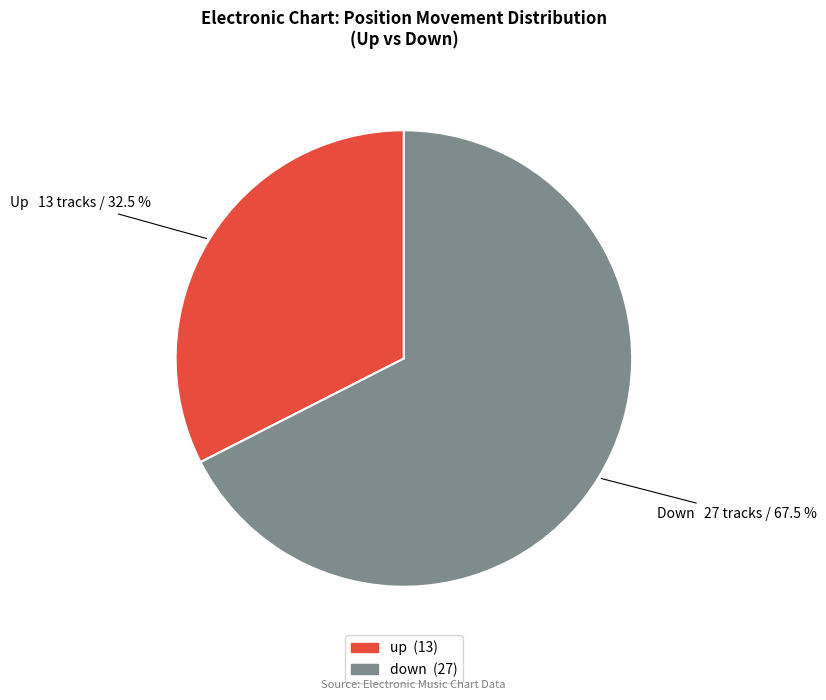

Which slice represents more than half of the pie?

down